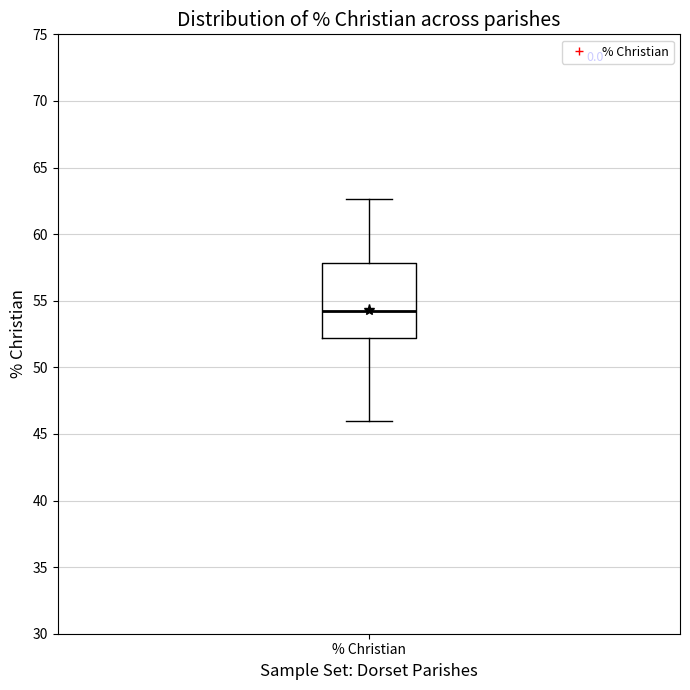

Where is the upper edge of the box for % Christian on the y-axis? The values are not printed on the chart, so give them approximately, as read against the axis.

58.0